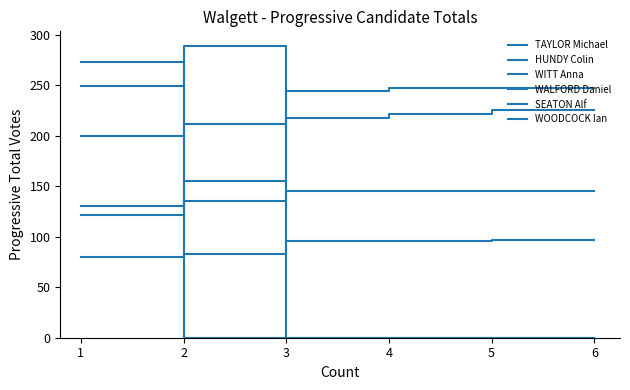

Is it true that SEATON Alf equals -164 at 4?

False